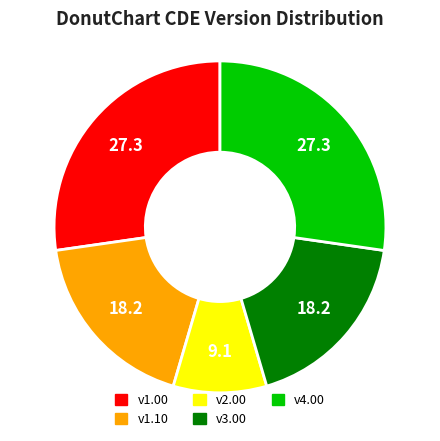

Is there any slice that represents more than half of the pie?

No